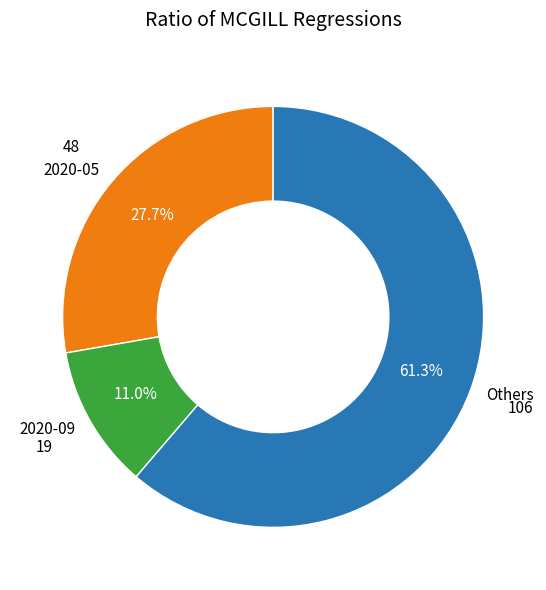

Which category has the smallest portion of the pie?

2020-09